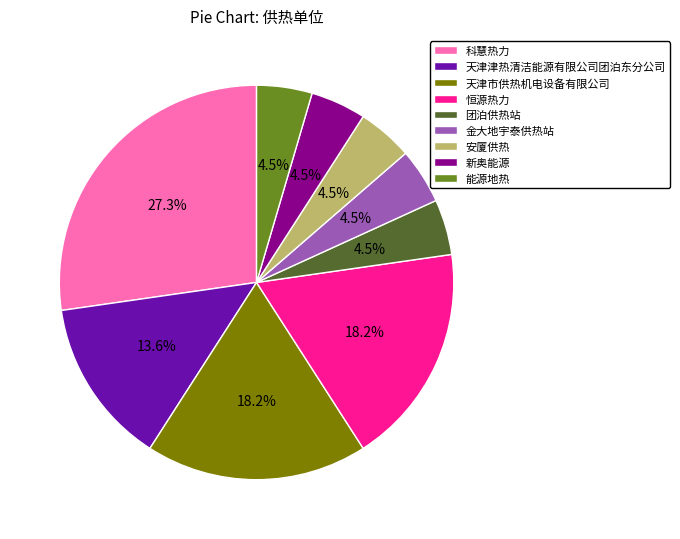

To the nearest percent, what is the difference between the largest and smallest slice percentages?

23%